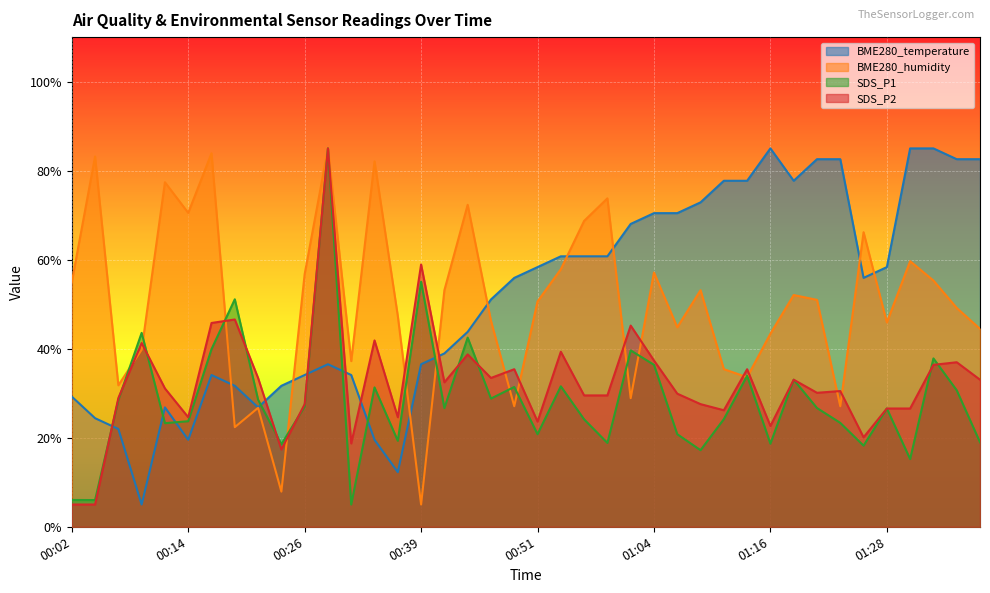

What are all the series names shown in the legend?

BME280_temperature, BME280_humidity, SDS_P1, SDS_P2